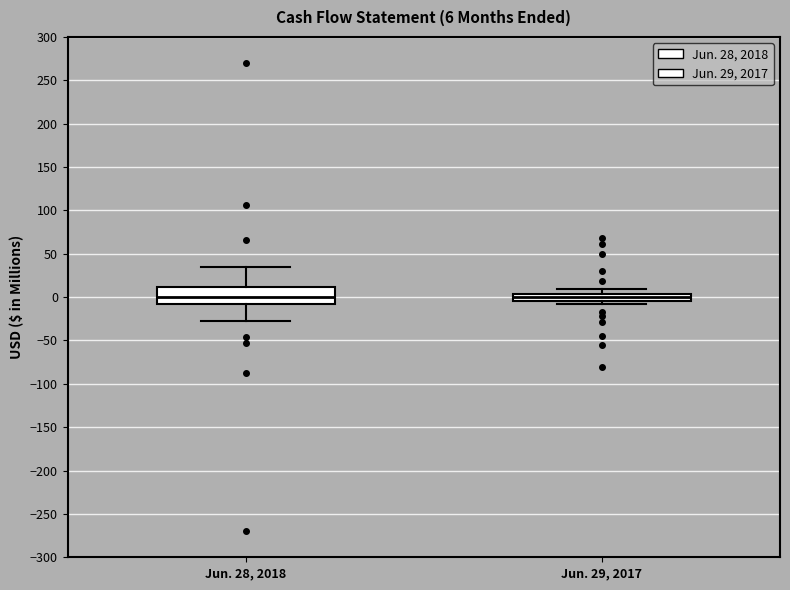

Which box is the tallest, from its lower edge to its upper edge?

Jun. 28, 2018